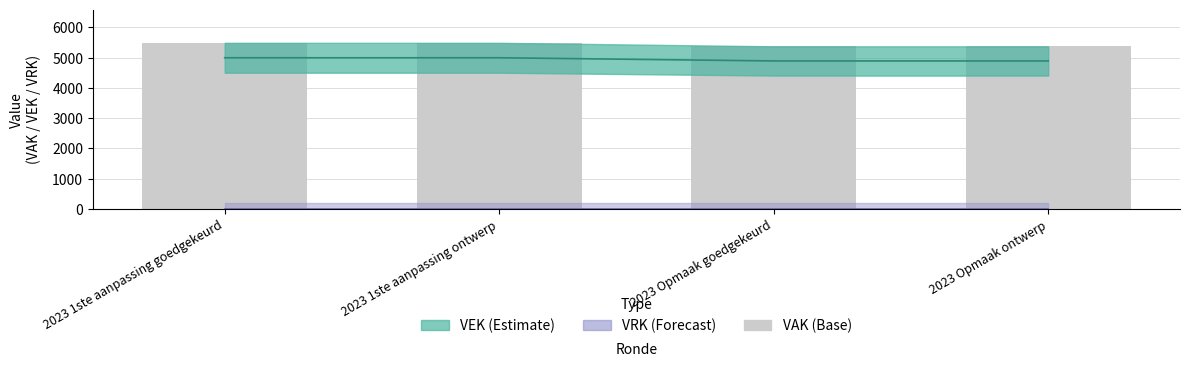

Reading left to right, list all the values displayed in this chart.

2023 1ste aanpassing goedgekeurd=5493	2023 1ste aanpassing ontwerp=5493	2023 Opmaak goedgekeurd=5377	2023 Opmaak ontwerp=5377